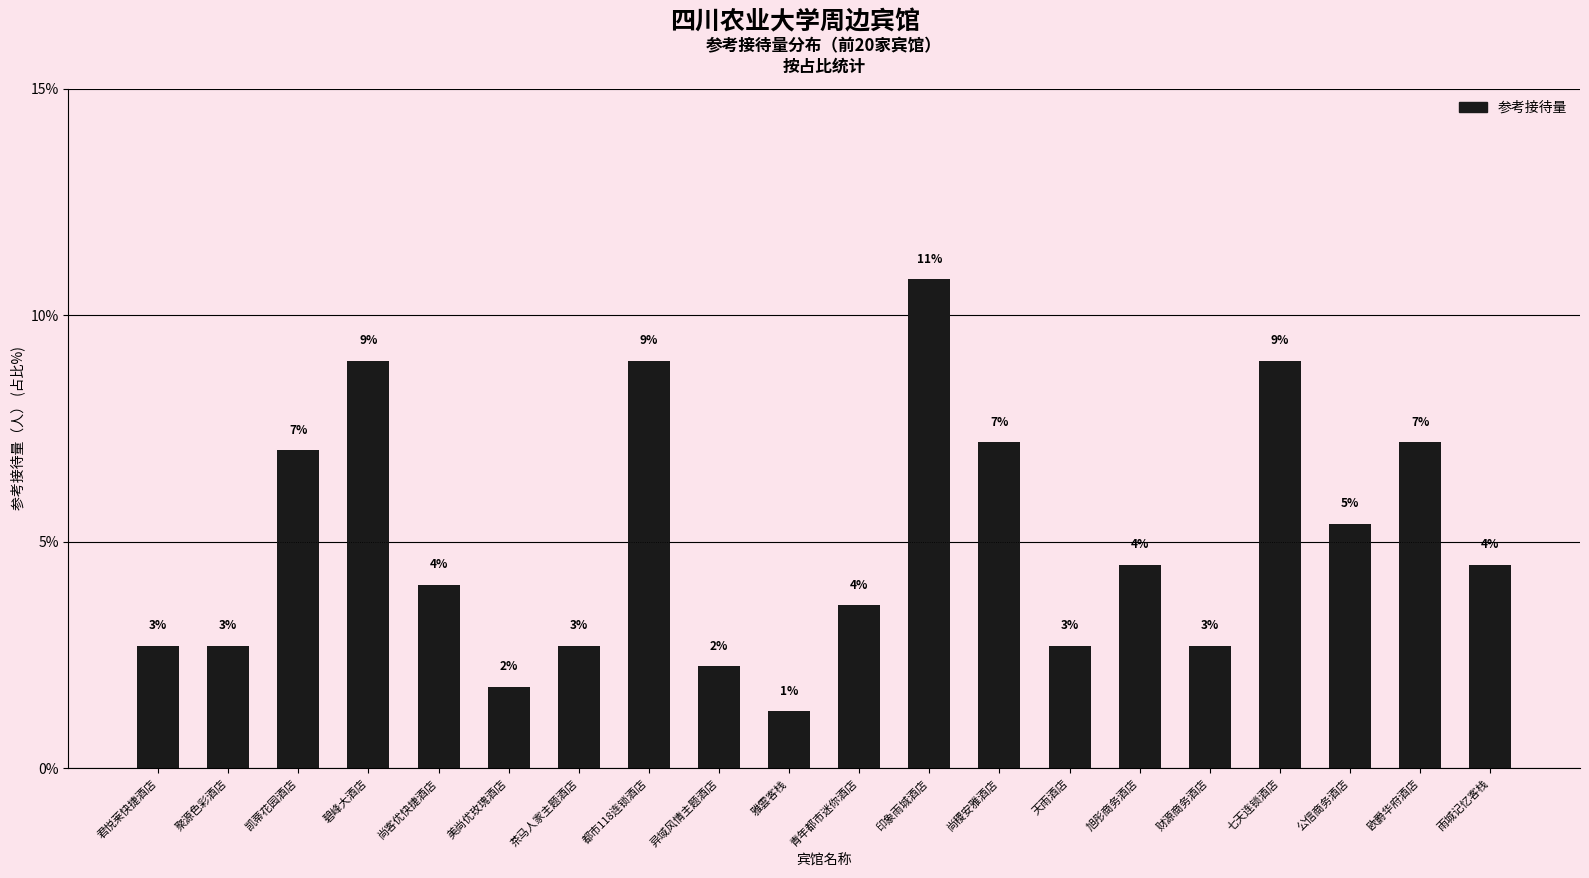

Between 公信商务酒店 and 尚稷安雅酒店, which is larger?

尚稷安雅酒店